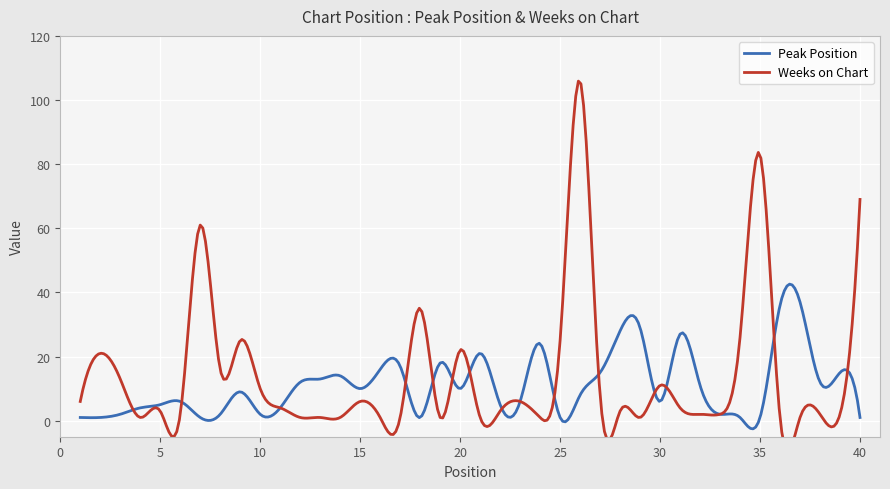

Where does the Weeks on Chart series first go above 4?

1